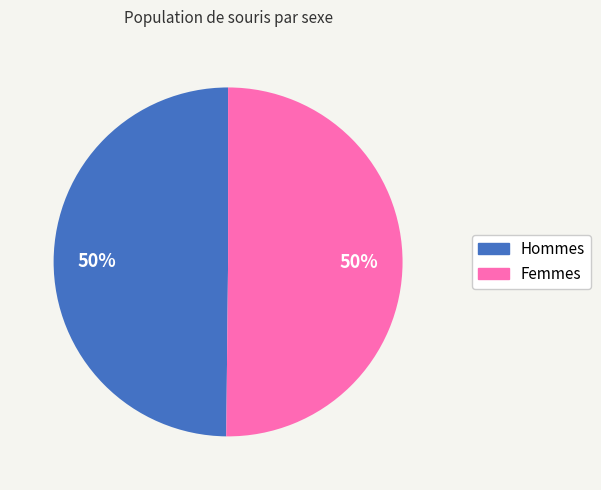

To the nearest percent, what is the average slice percentage?

50%